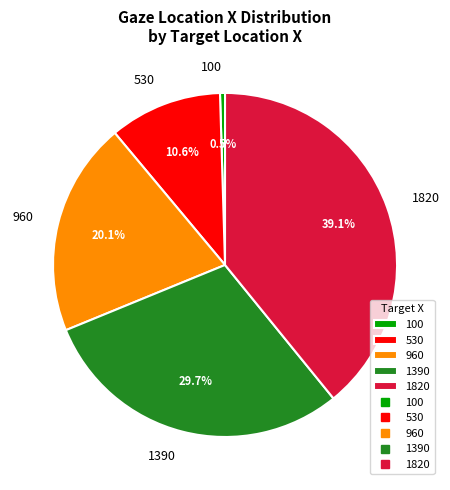

Rank the categories by value from highest to lowest.

1820, 1390, 960, 530, 100